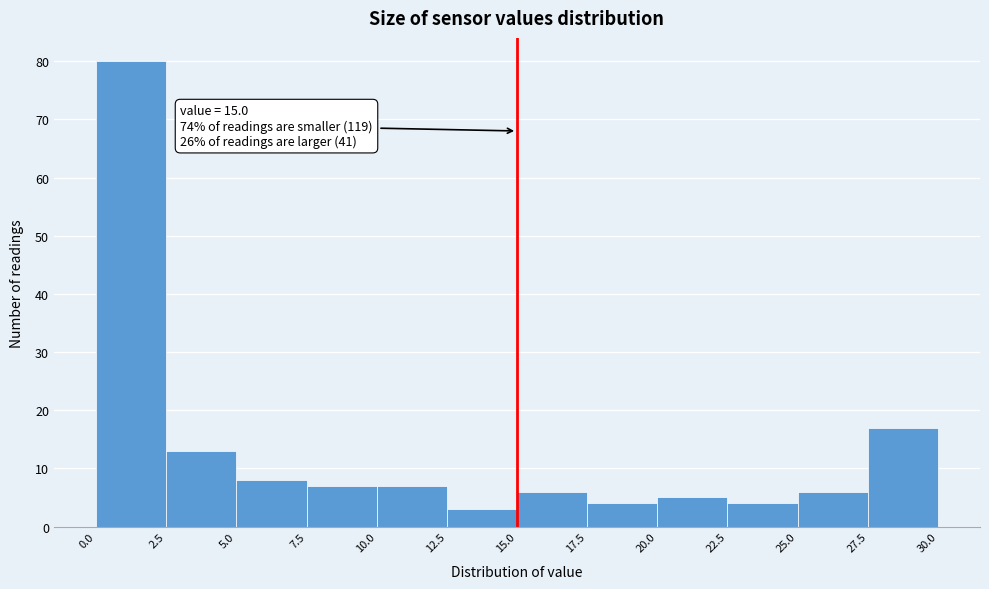

Which range on the x-axis has the tallest bar?

0.0 to 2.5